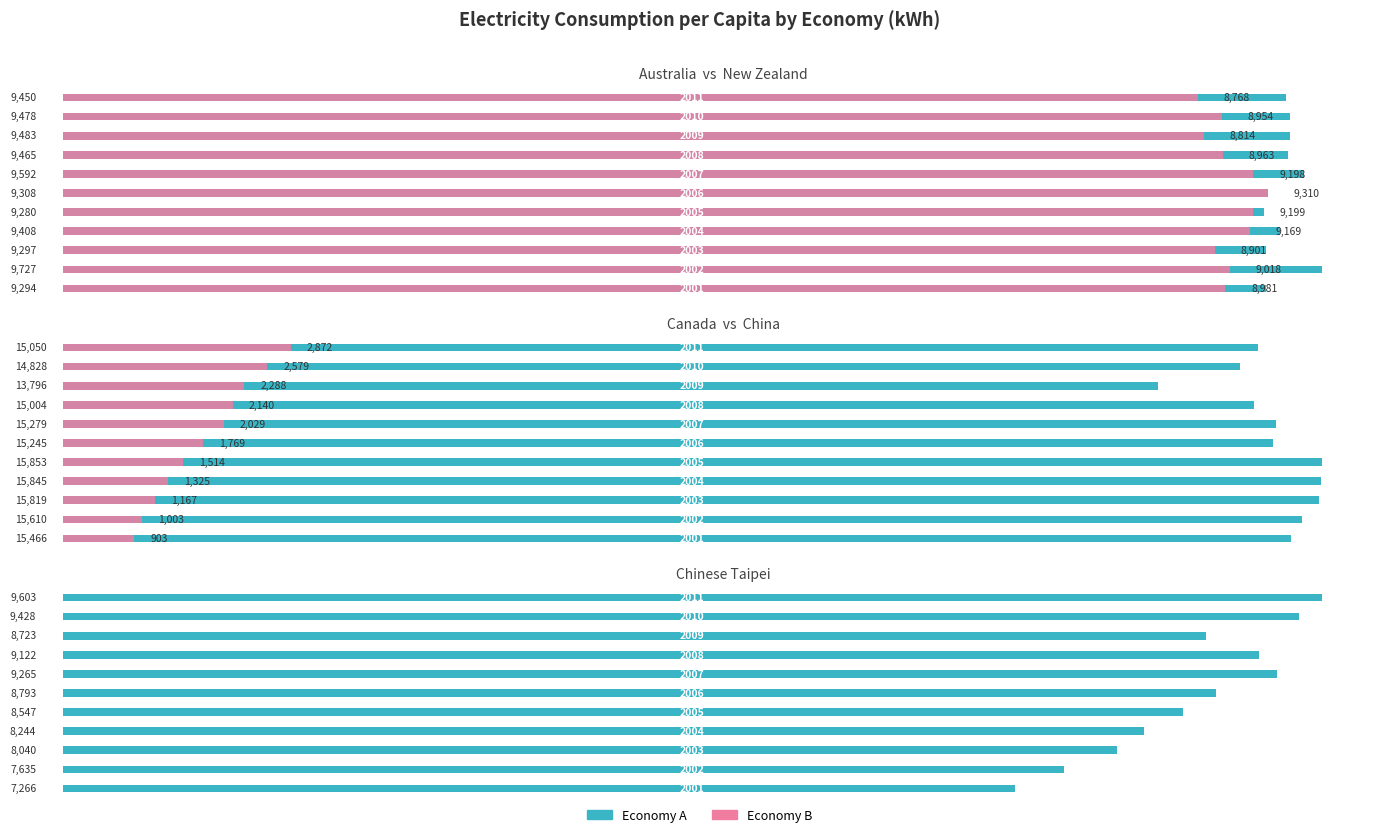

True or false: Economy B (pink) has a value of 1003 at 1.

True